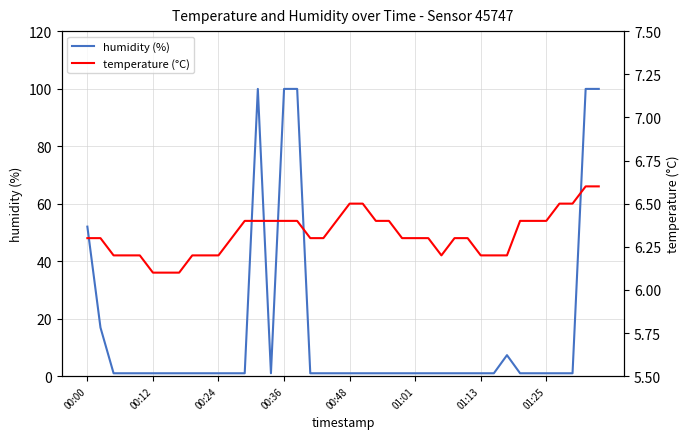

Rank the series at 21 from lowest to highest value.

humidity (%), temperature (°C)